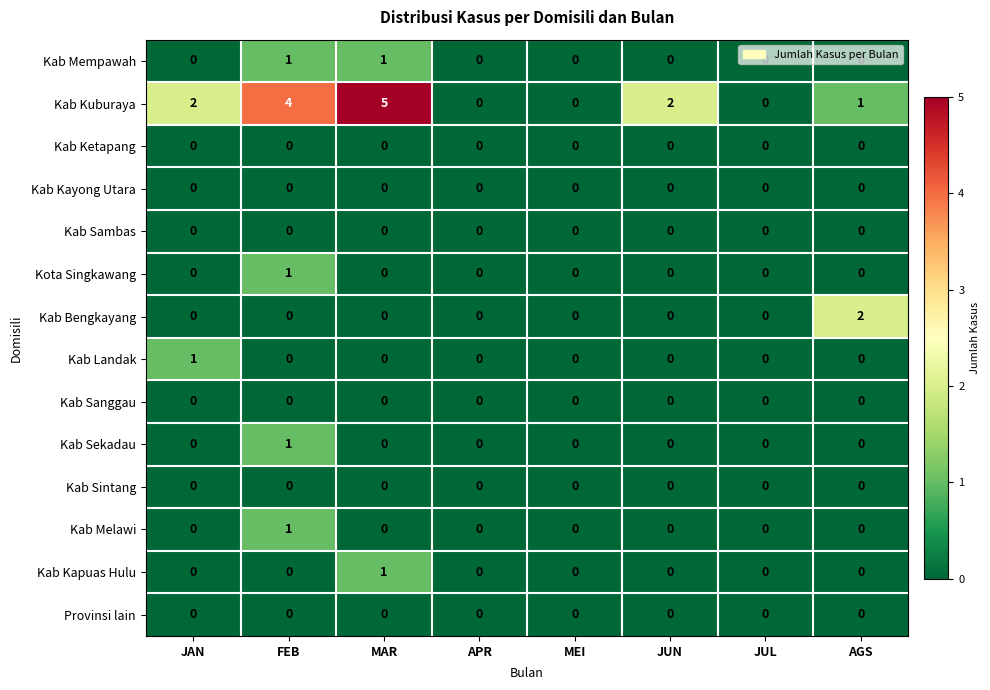

Between JAN and APR, which series saw the biggest shift?

Kab Kuburaya